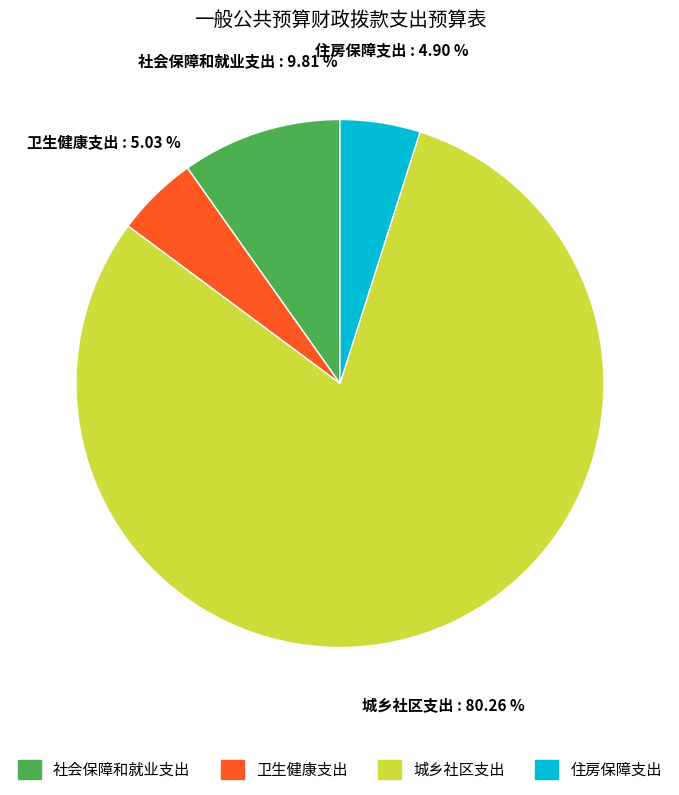

Is 城乡社区支出 the majority of the pie?

Yes